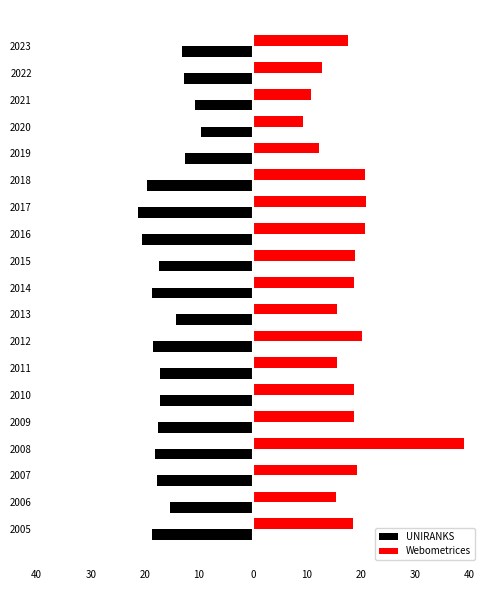

What are all the series names shown in the legend?

UNIRANKS, Webometrices